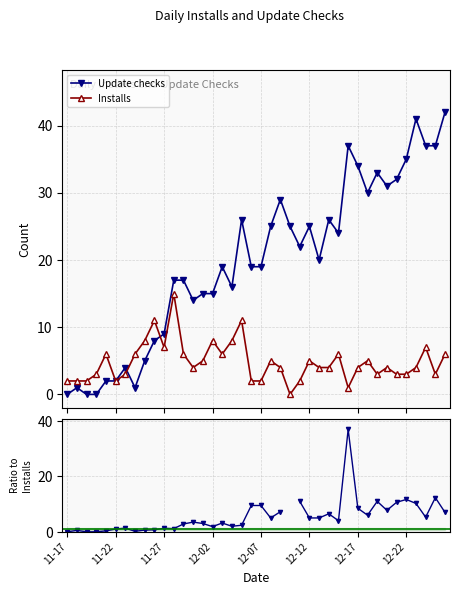

Which series has the widest spread of values?

Update checks